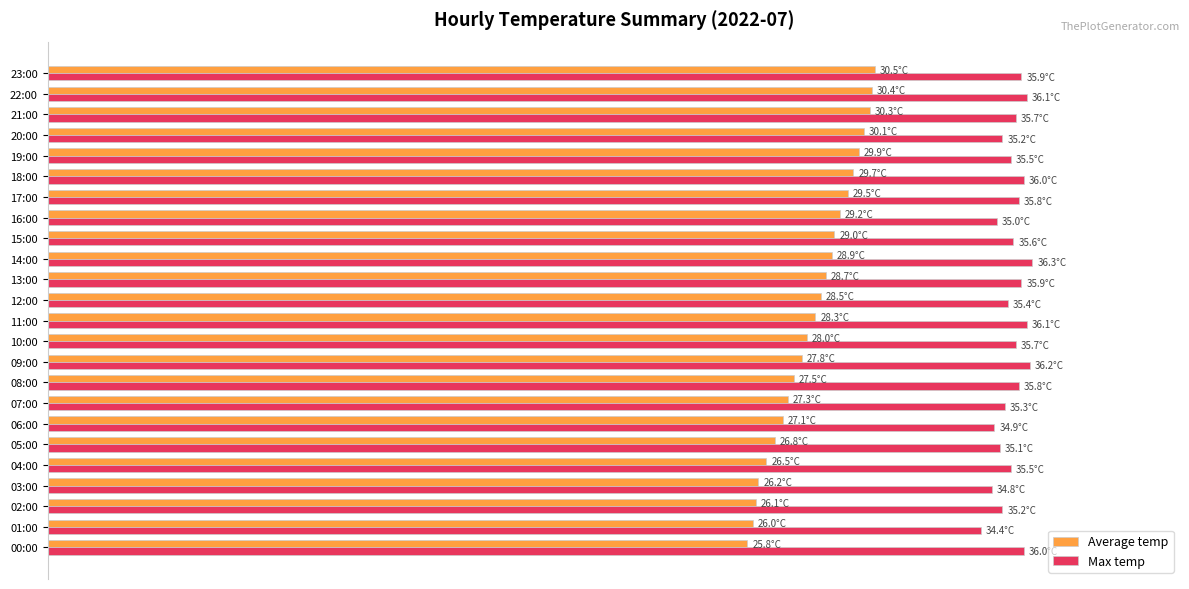

What are all the series names shown in the legend?

Average temp, Max temp